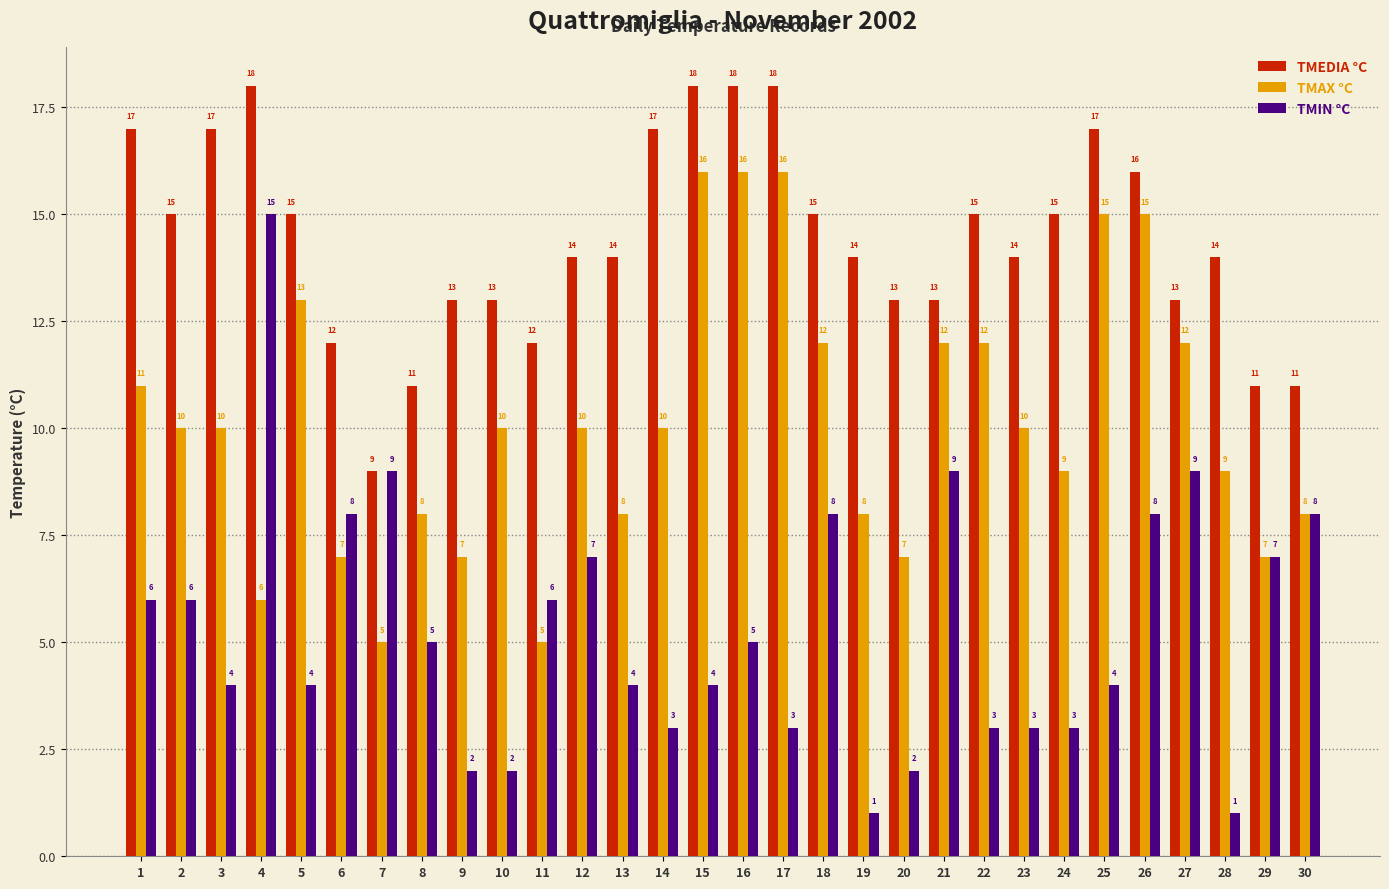

What is the value of the TMAX °C bar at the 20th from the left?

7